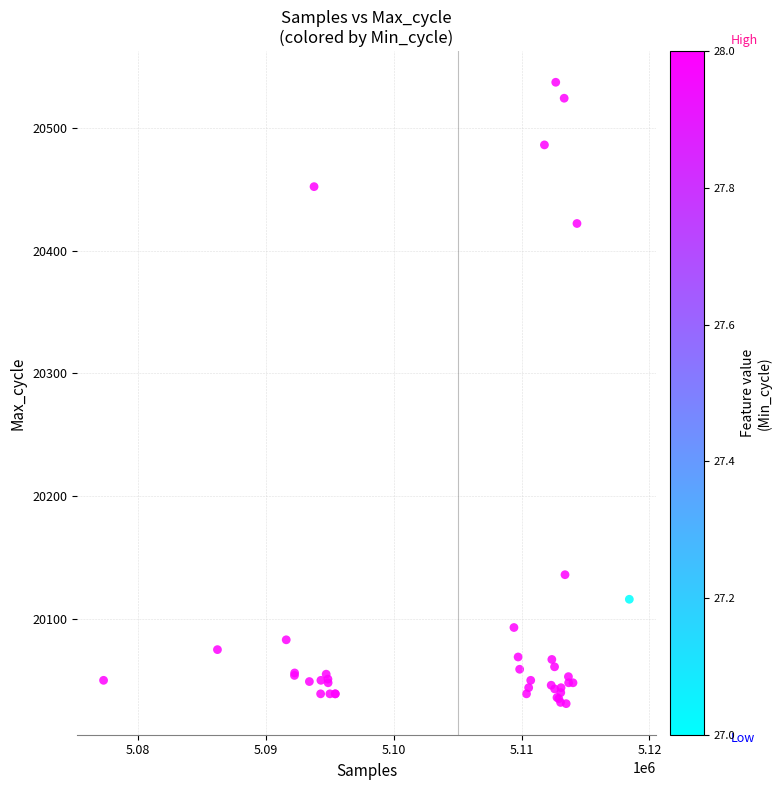

What Y value in the scatter plot is closest to 20284?

20422